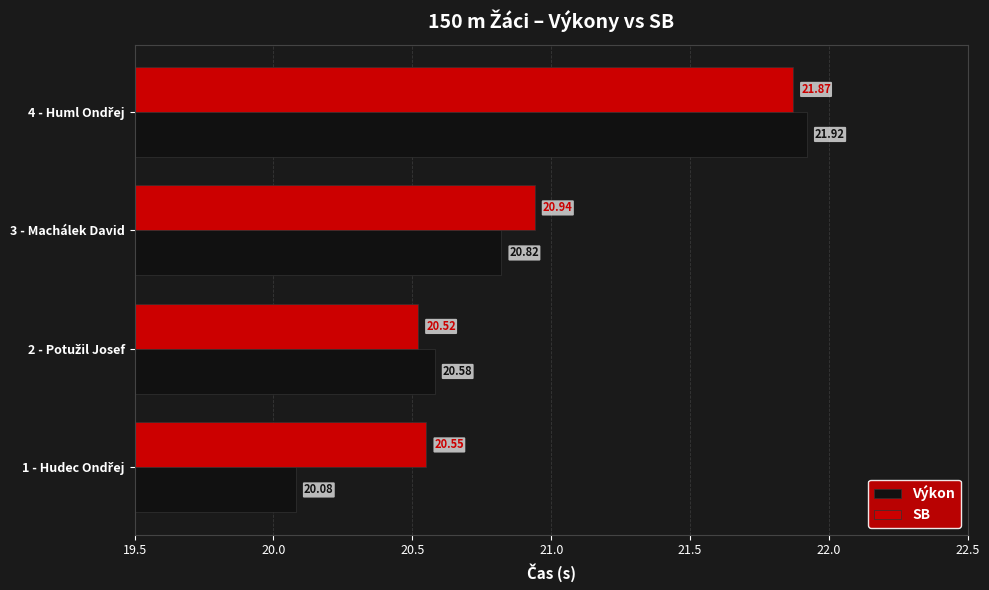

What is the difference between the maximum and second lowest values in the Výkon series?

1.3